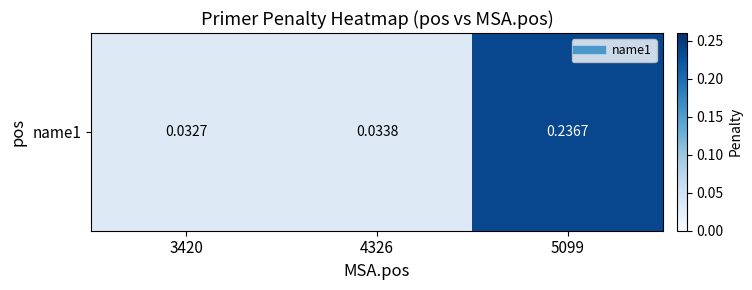

Is it true that the value at 5099 is 0.2?

True